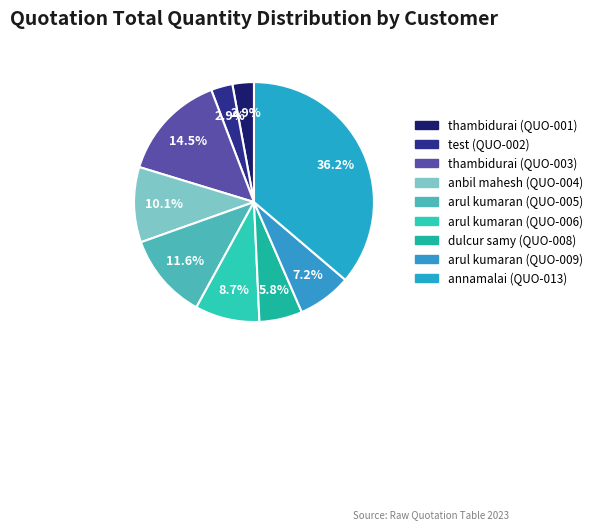

How many slices are in this pie chart?

9